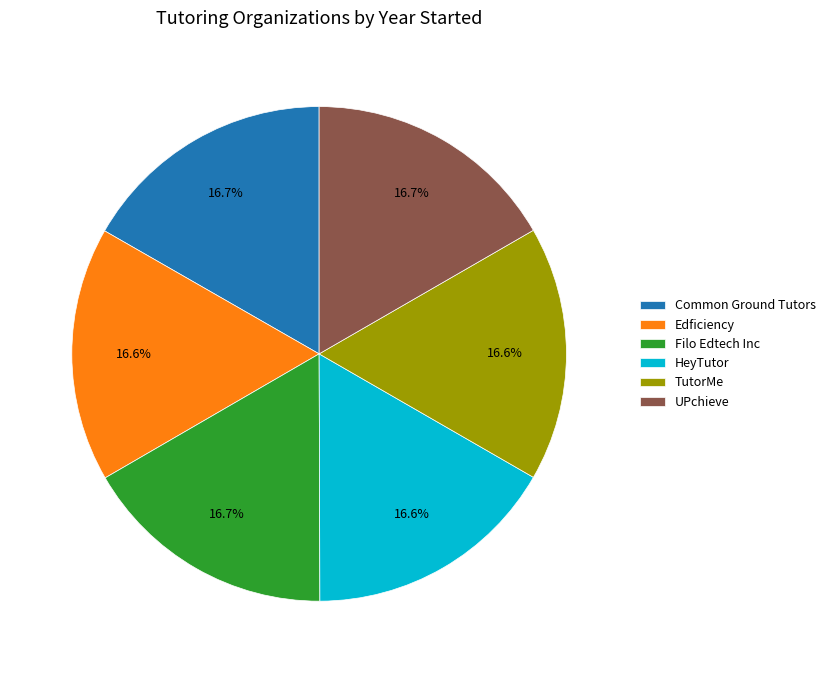

Does any single category account for the majority?

No